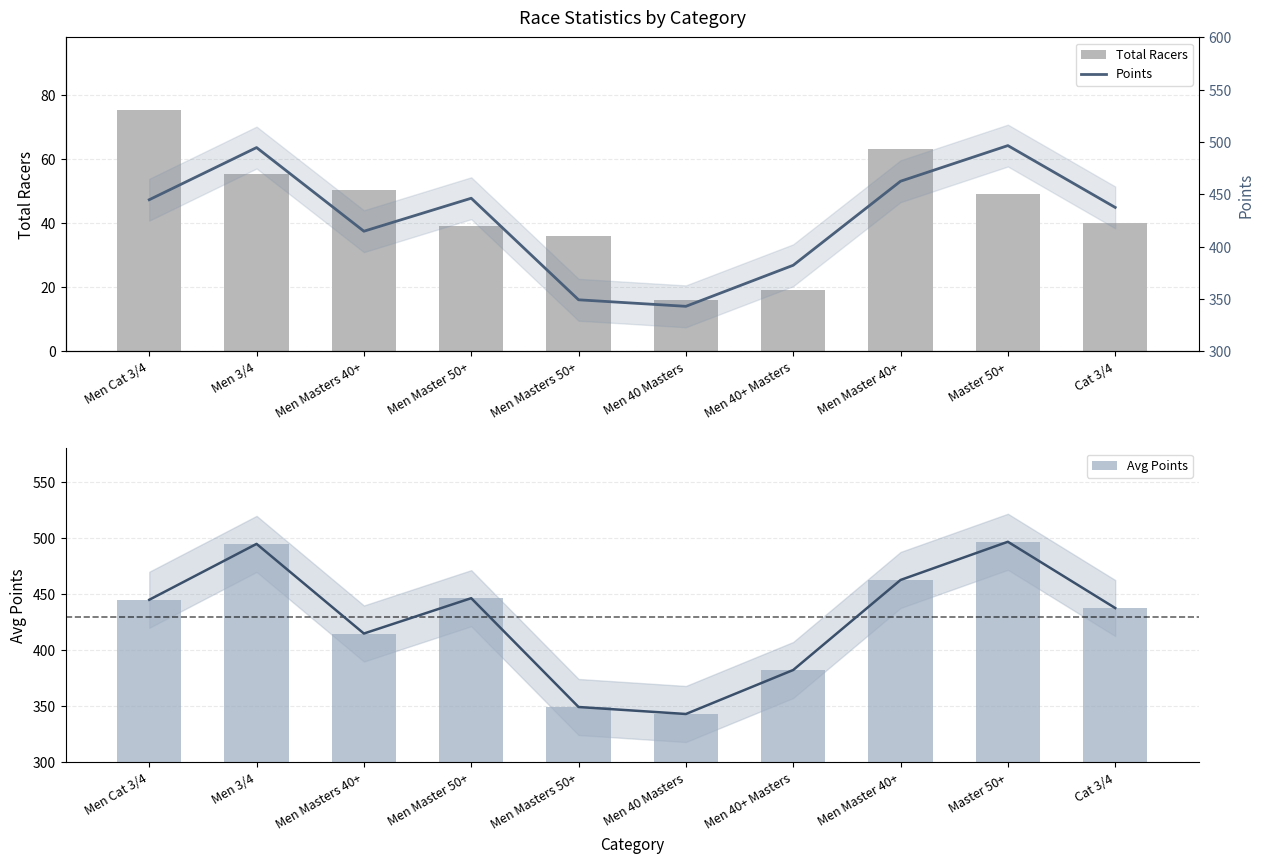

Are the bars grouped side by side (vs. stacked)?

Yes